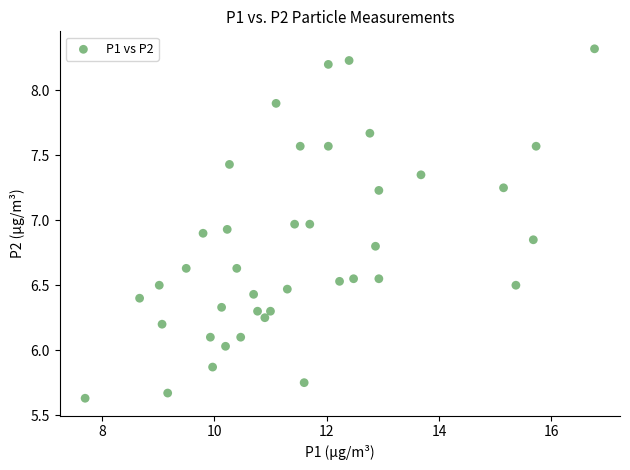

What is the range of X values (max minus min)?

9.1